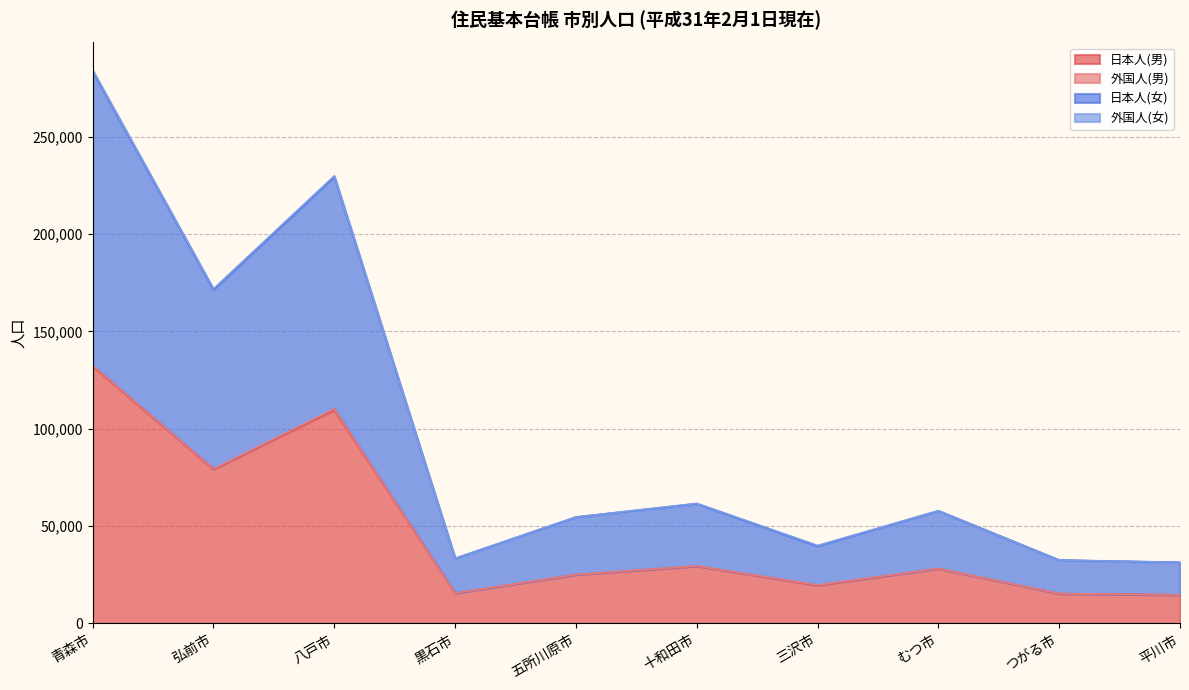

True or false: 日本人(女) has more than 1 interior local peaks.

True